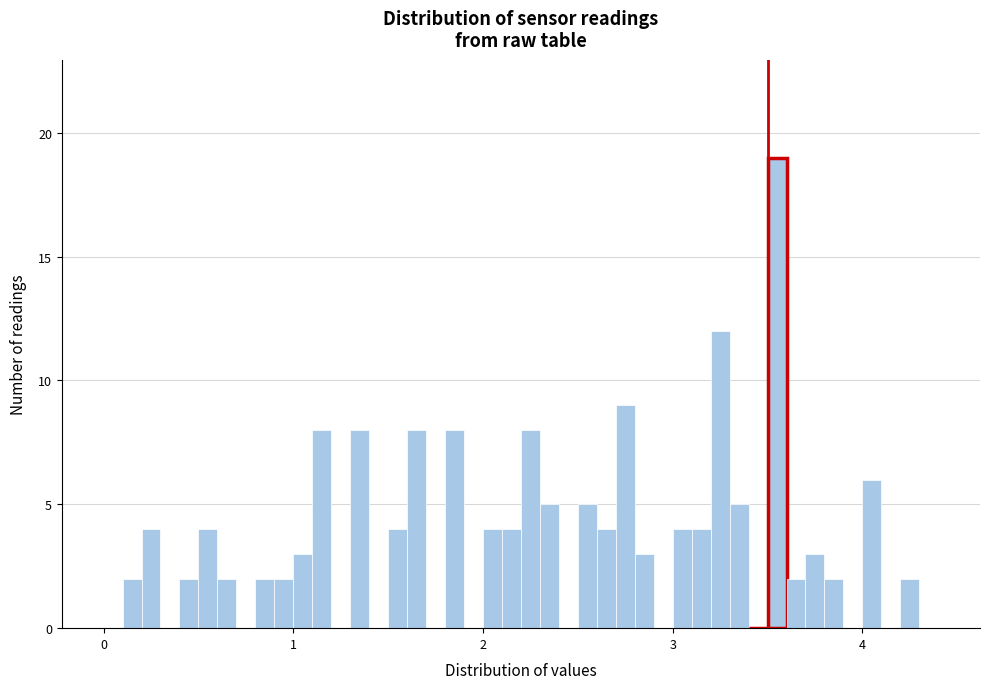

Read against the x-axis, roughly where is the centre of the tallest bar?

3.6